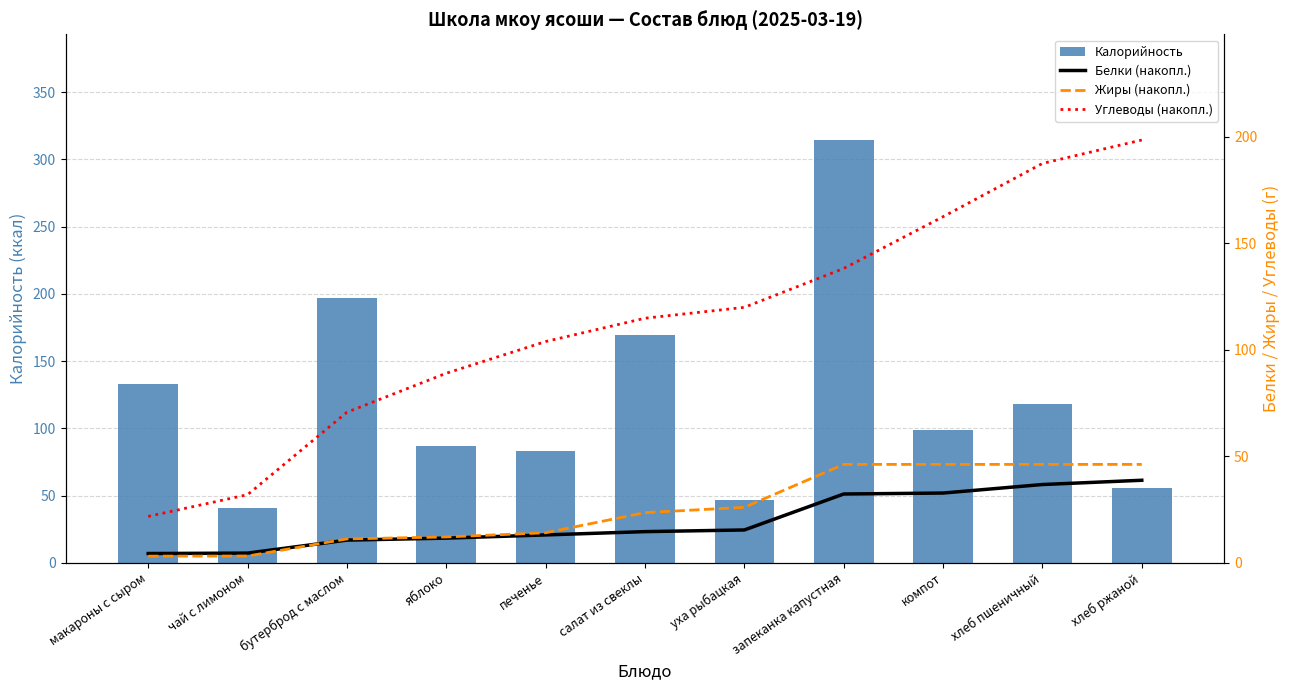

What is the smallest value displayed?

3.1